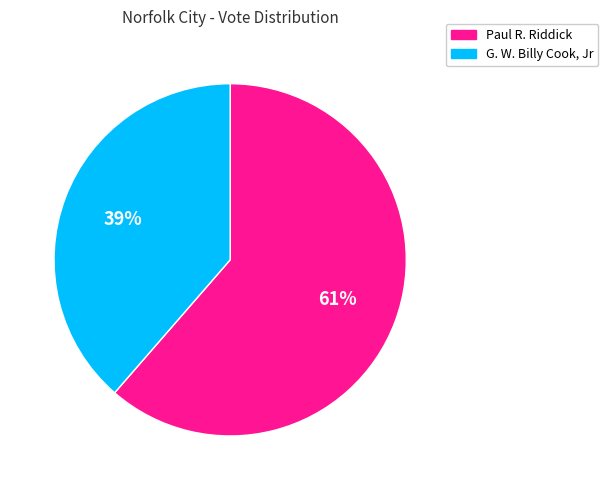

Is there any slice that represents more than half of the pie?

Yes